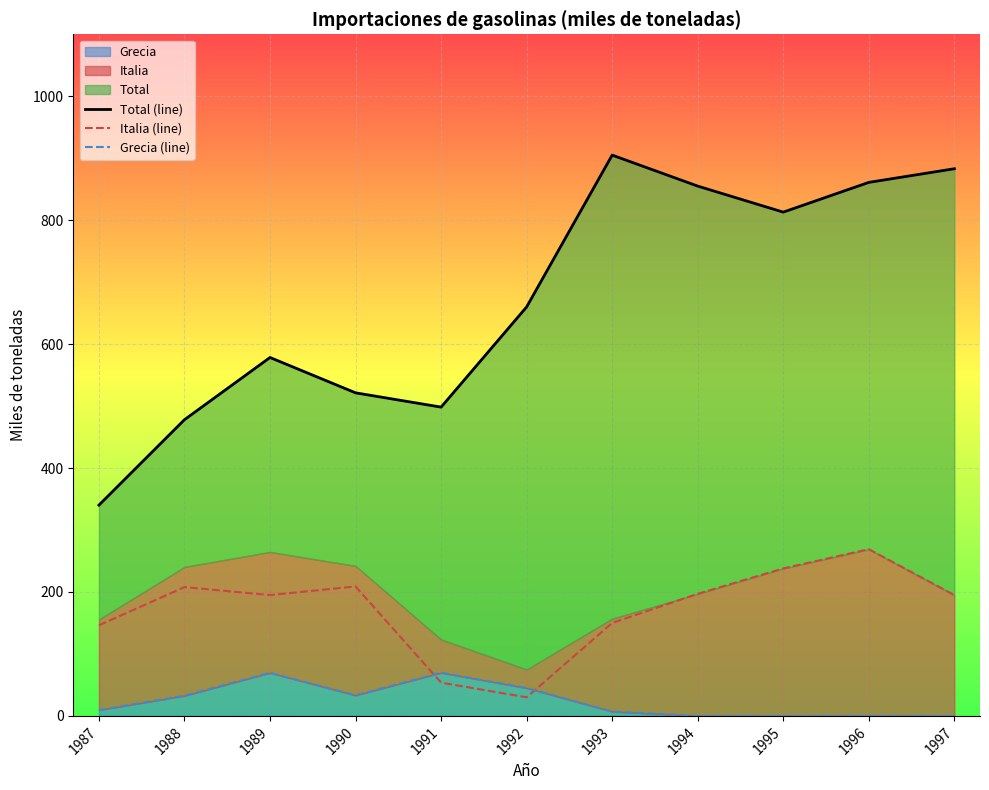

How many interior local valleys does the Total (line) series have?

2